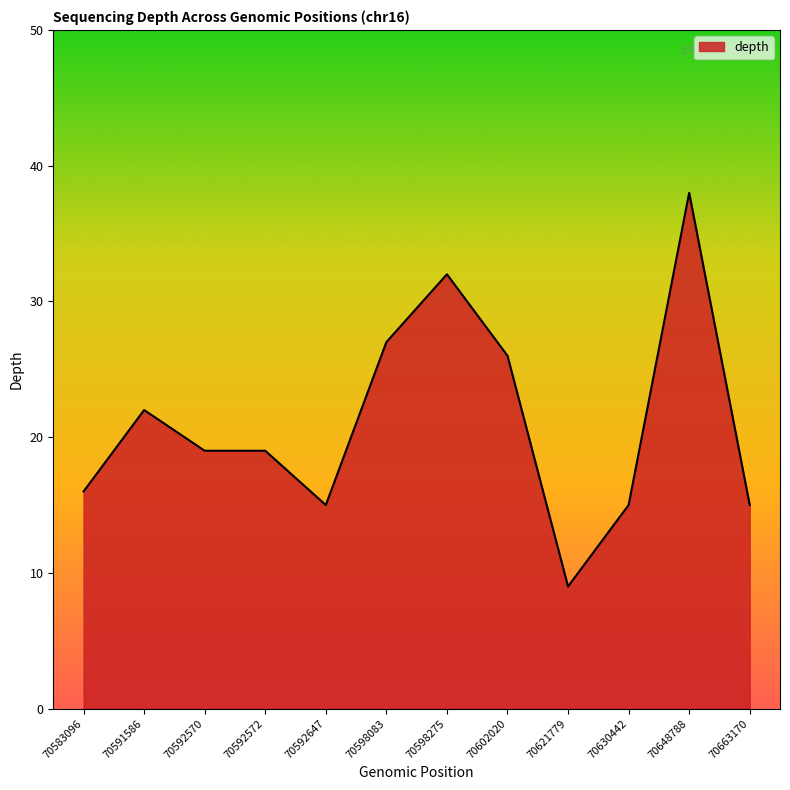

What is the ratio of the value at 70598275 to the value at 70583096?

2.0